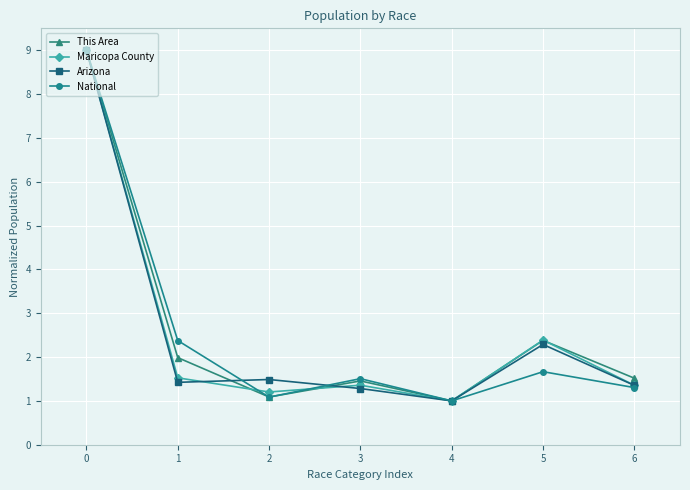

Reading left to right, transcribe all the data shown in this chart.

This Area: 0=9.0	1=2.0	2=1.1	3=1.5	4=1.0	5=2.4	6=1.5
Maricopa County: 0=9.0	1=1.5	2=1.2	3=1.4	4=1.0	5=2.4	6=1.4
Arizona: 0=9.0	1=1.4	2=1.5	3=1.3	4=1.0	5=2.3	6=1.4
National: 0=9.0	1=2.4	2=1.1	3=1.5	4=1.0	5=1.7	6=1.3